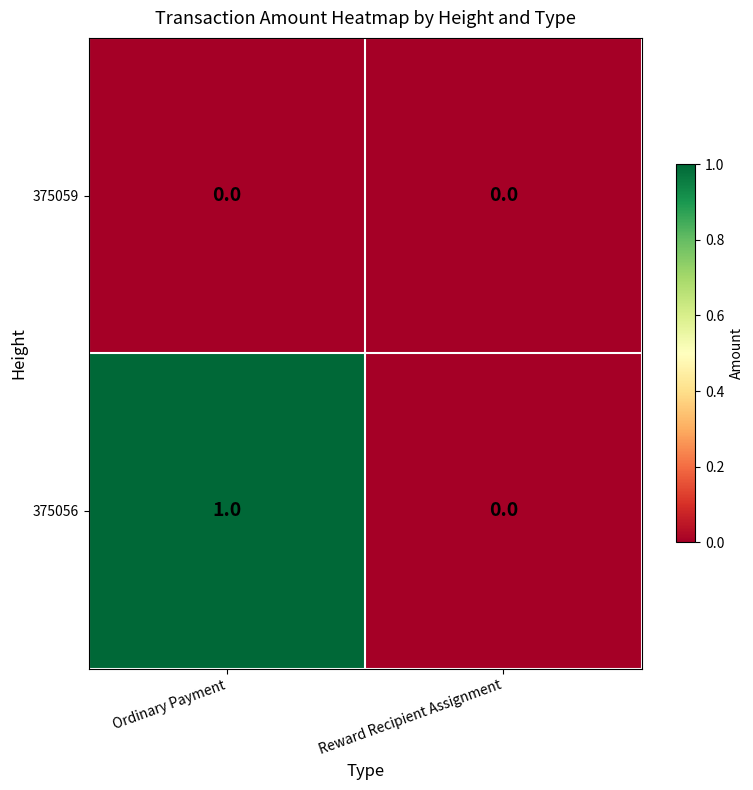

List the series in order of their peak value, lowest first.

375059, 375056